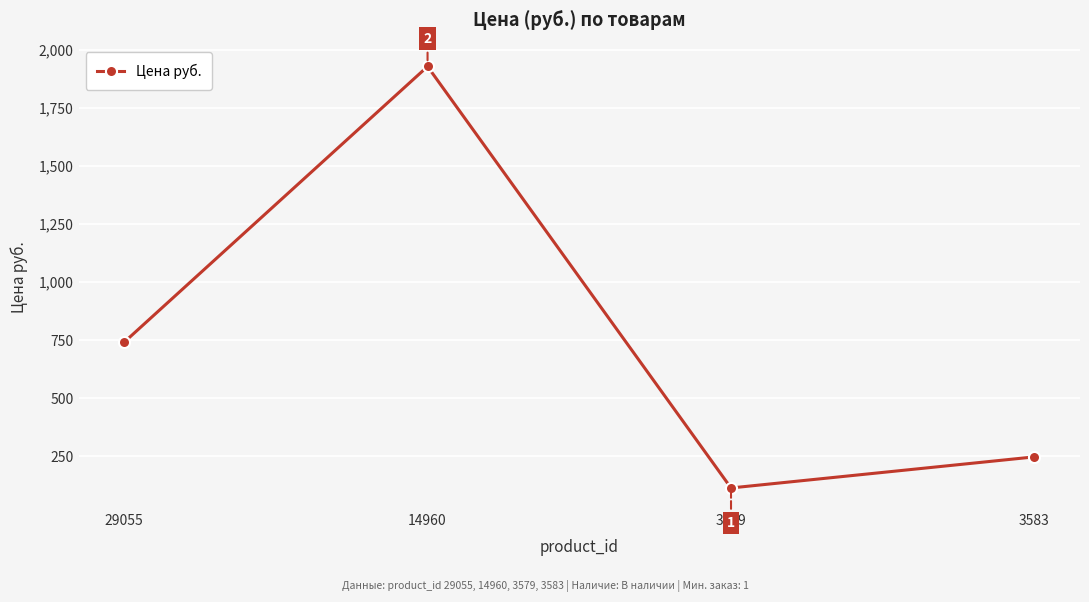

Where is the data nearest to the value 1021?

29055